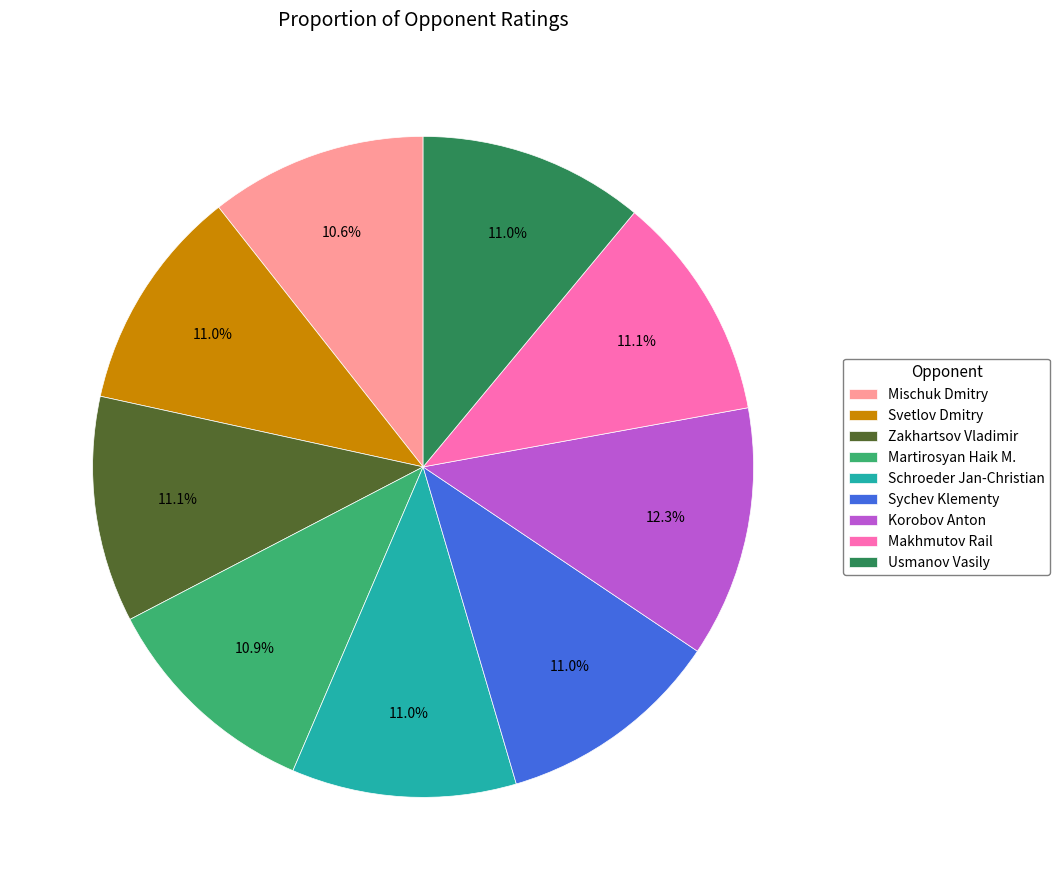

Combined, what portion of the pie is Sychev Klementy and Makhmutov Rail?

22.1%